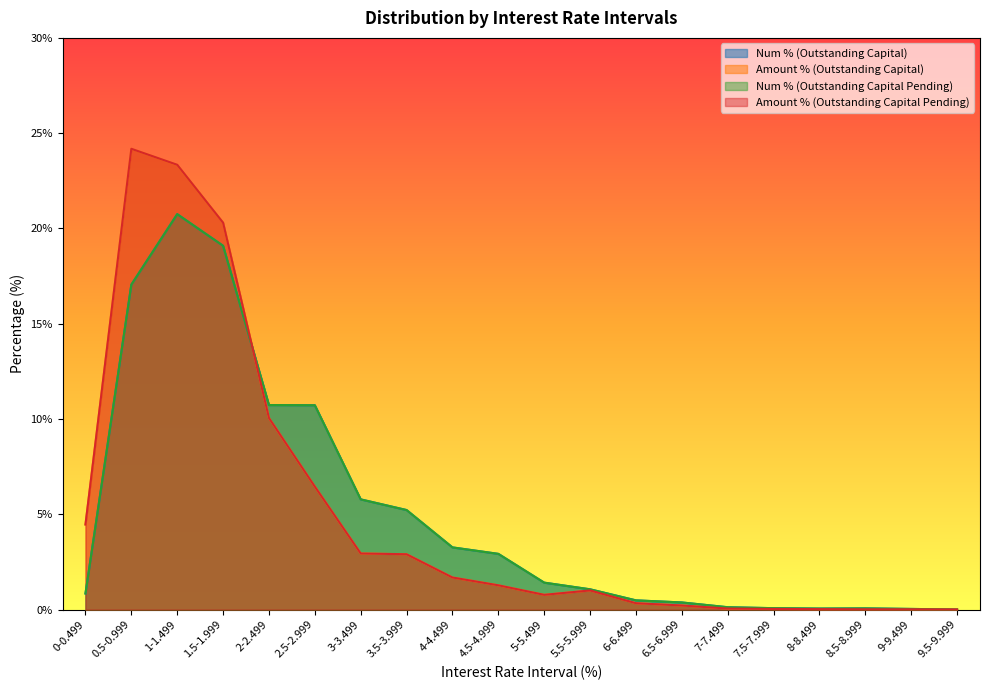

Reading left to right, extract all data points from this chart.

Num % (Outstanding Capital): 0-0.499=0.8	0.5-0.999=17.1	1-1.499=20.8	1.5-1.999=19.1	2-2.499=10.7	2.5-2.999=10.7	3-3.499=5.8	3.5-3.999=5.2	4-4.499=3.3	4.5-4.999=2.9	5-5.499=1.4	5.5-5.999=1.1	6-6.499=0.5	6.5-6.999=0.4	7-7.499=0.1	7.5-7.999=0.1	8-8.499=0.1	8.5-8.999=0.1	9-9.499=0.0	9.5-9.999=0.0
Amount % (Outstanding Capital): 0-0.499=4.5	0.5-0.999=24.2	1-1.499=23.3	1.5-1.999=20.3	2-2.499=10.1	2.5-2.999=6.5	3-3.499=2.9	3.5-3.999=2.9	4-4.499=1.7	4.5-4.999=1.3	5-5.499=0.8	5.5-5.999=1.0	6-6.499=0.3	6.5-6.999=0.2	7-7.499=0.1	7.5-7.999=0.0	8-8.499=0.0	8.5-8.999=0.0	9-9.499=0.0	9.5-9.999=0.0
Num % (Outstanding Capital Pending): 0-0.499=0.8	0.5-0.999=17.1	1-1.499=20.8	1.5-1.999=19.1	2-2.499=10.7	2.5-2.999=10.7	3-3.499=5.8	3.5-3.999=5.2	4-4.499=3.3	4.5-4.999=2.9	5-5.499=1.4	5.5-5.999=1.1	6-6.499=0.5	6.5-6.999=0.4	7-7.499=0.1	7.5-7.999=0.1	8-8.499=0.1	8.5-8.999=0.1	9-9.499=0.0	9.5-9.999=0.0
Amount % (Outstanding Capital Pending): 0-0.499=4.5	0.5-0.999=24.2	1-1.499=23.3	1.5-1.999=20.3	2-2.499=10.1	2.5-2.999=6.5	3-3.499=2.9	3.5-3.999=2.9	4-4.499=1.7	4.5-4.999=1.3	5-5.499=0.8	5.5-5.999=1.0	6-6.499=0.3	6.5-6.999=0.2	7-7.499=0.1	7.5-7.999=0.0	8-8.499=0.0	8.5-8.999=0.0	9-9.499=0.0	9.5-9.999=0.0